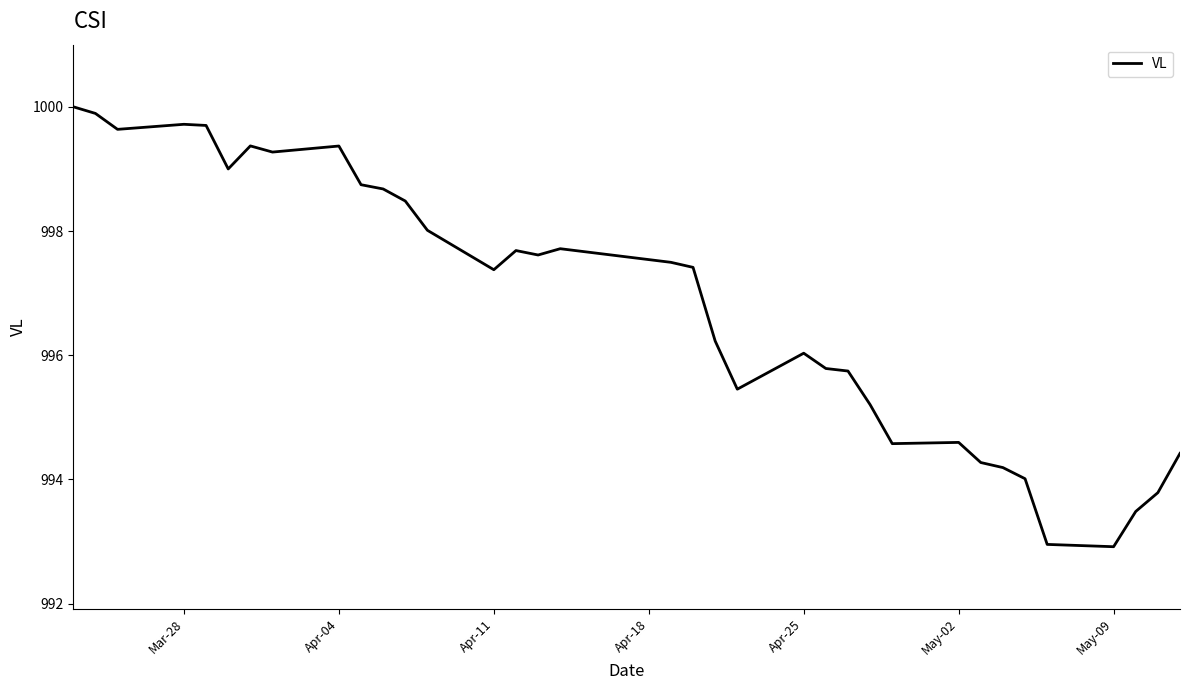

What is the minimum value shown in the chart?

992.9